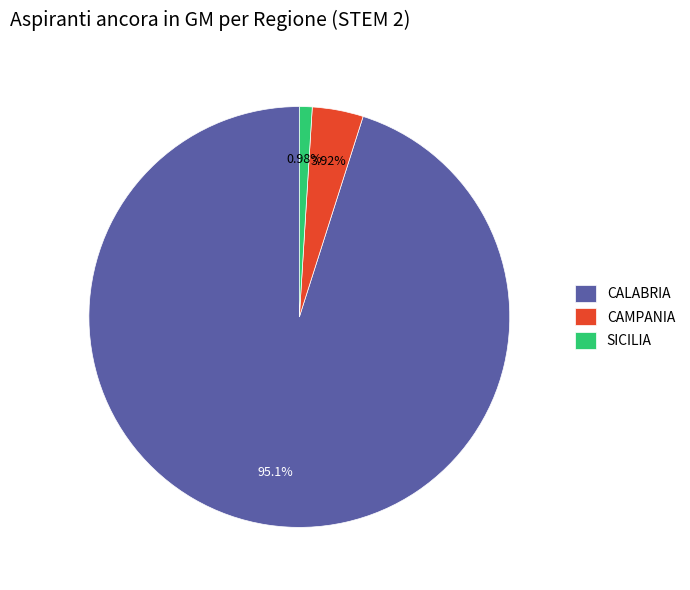

Which slice is the largest?

CALABRIA